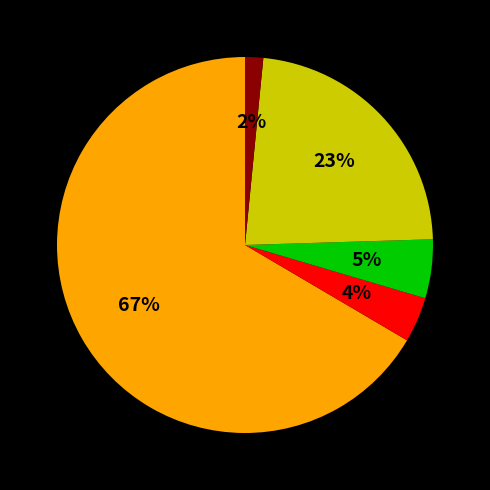

Count the number of slices in the pie.

5